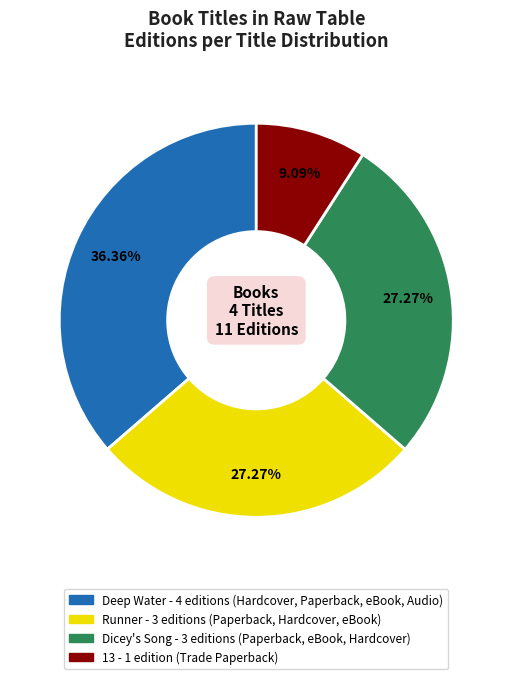

Is the sum of Deep Water and Dicey's Song greater than half?

Yes